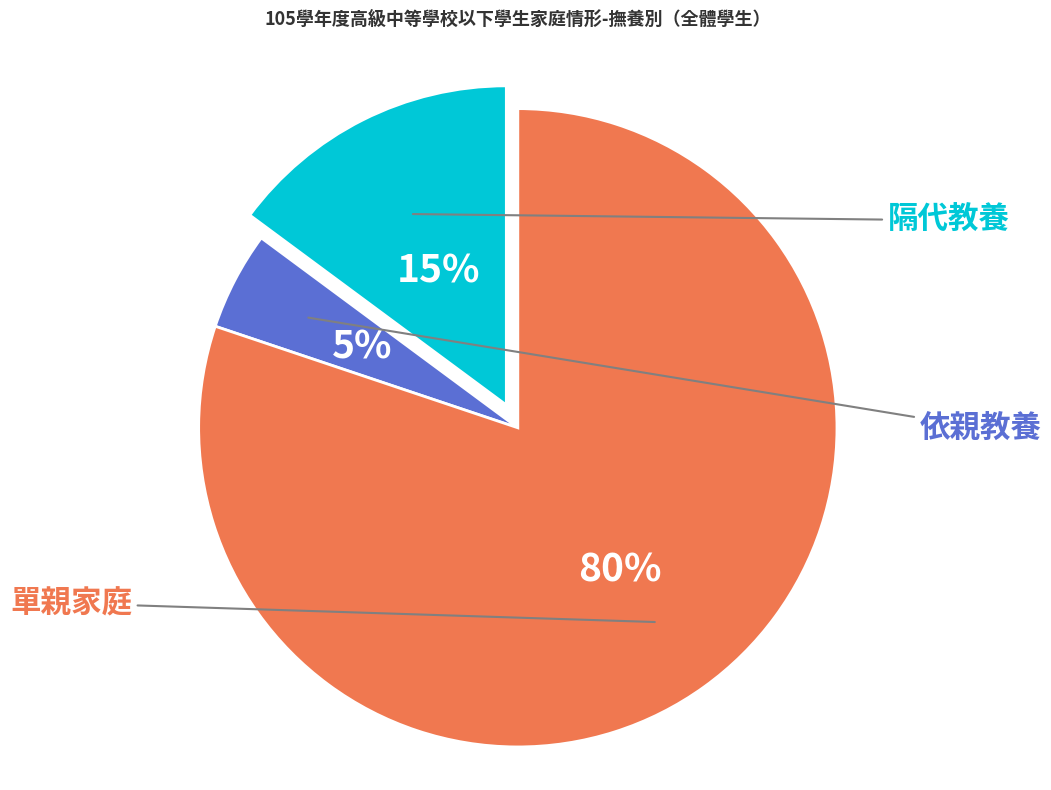

Rank the categories by value from lowest to highest.

依親教養, 隔代教養, 單親家庭